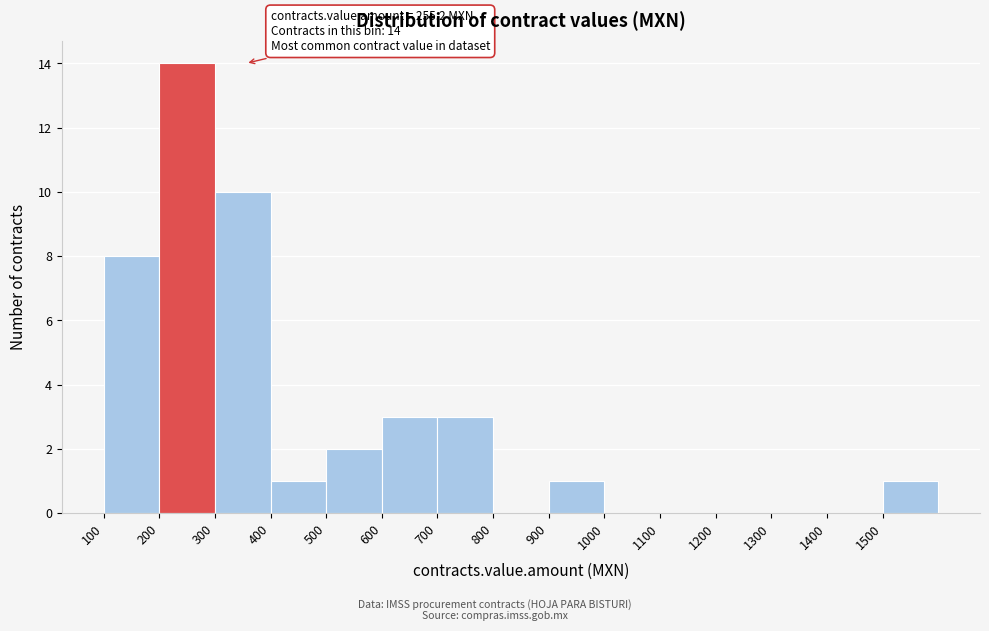

Which range on the x-axis has the tallest bar?

200 to 300